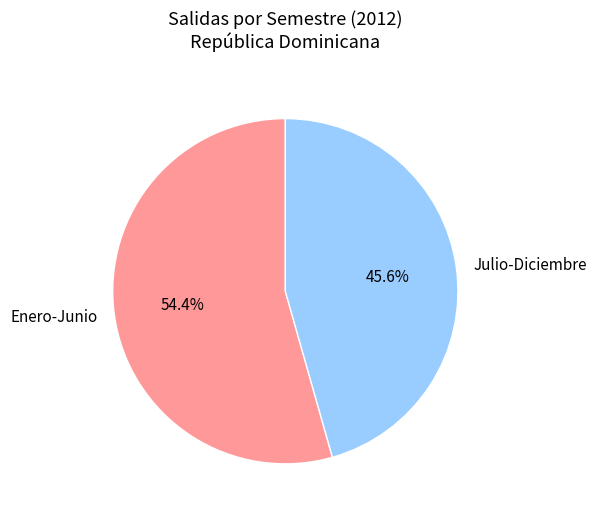

Which category accounts for the majority?

Enero-Junio